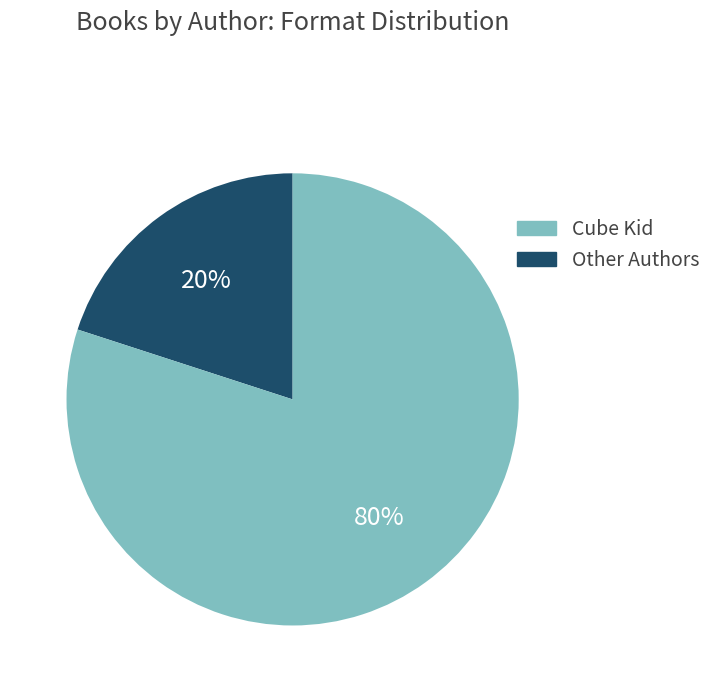

Count the number of slices in the pie.

2